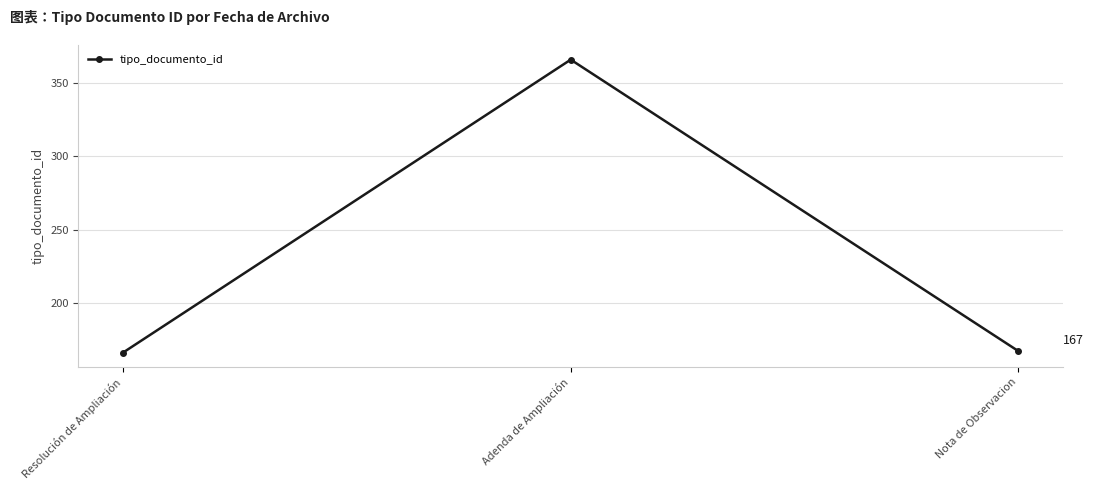

What is the sum of the values at Resolución de Ampliación and Nota de Observacion?

333